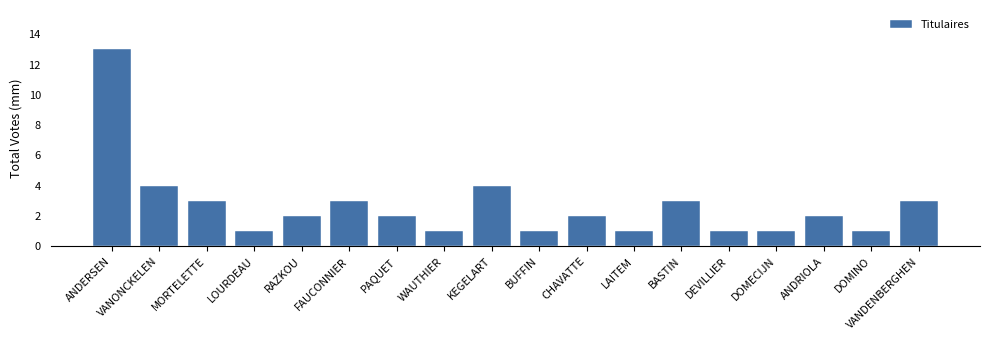

The chart shows a value of 2 at CHAVATTE. True or false?

True